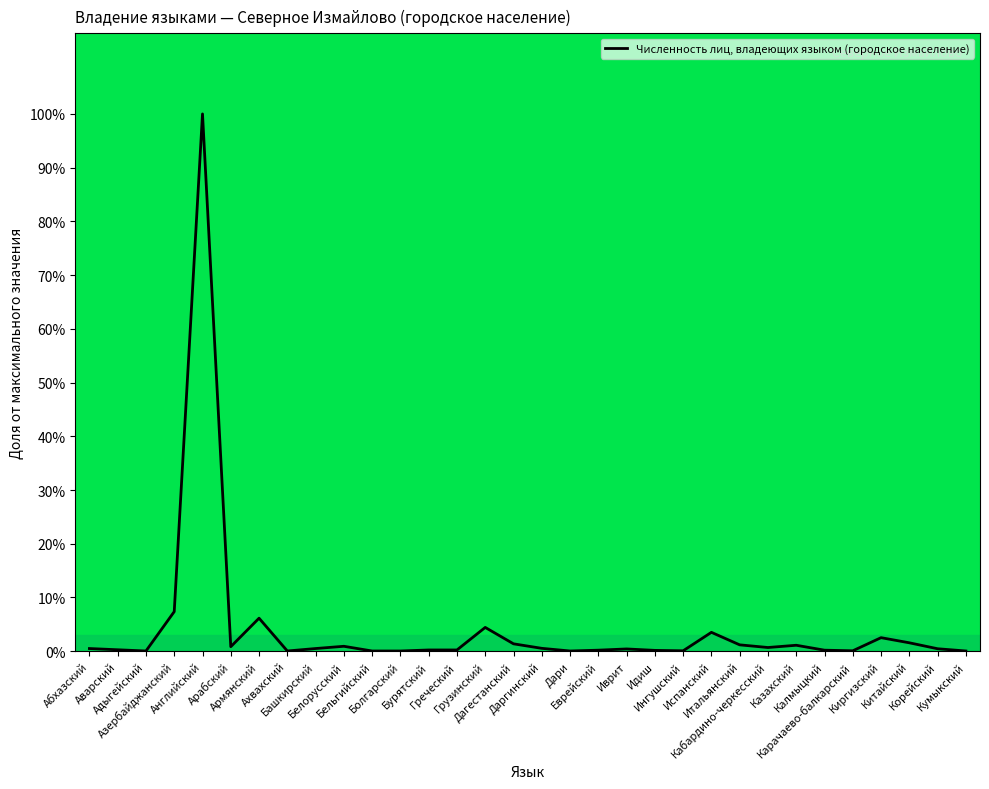

What is the greatest value displayed?

100.0